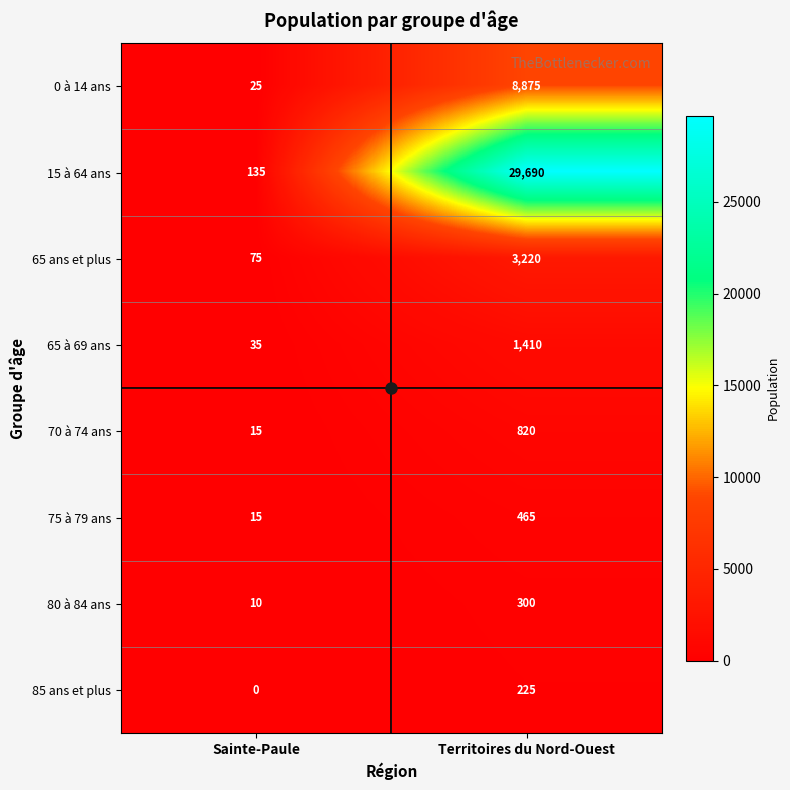

Rank the series by their maximum value, from lowest to highest.

85 ans et plus, 80 à 84 ans, 75 à 79 ans, 70 à 74 ans, 65 à 69 ans, 65 ans et plus, 0 à 14 ans, 15 à 64 ans